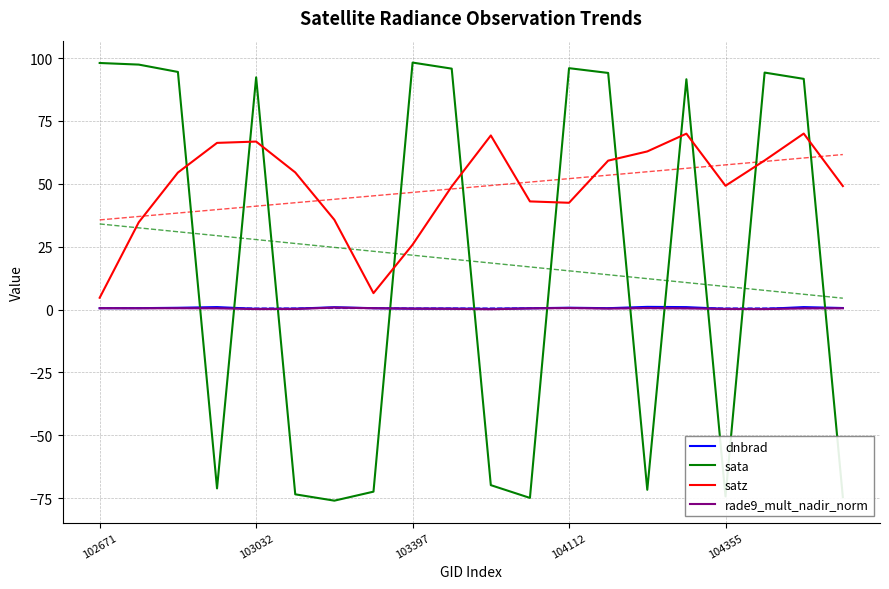

List the series in order of their peak value, highest first.

sata, satz, dnbrad, rade9_mult_nadir_norm